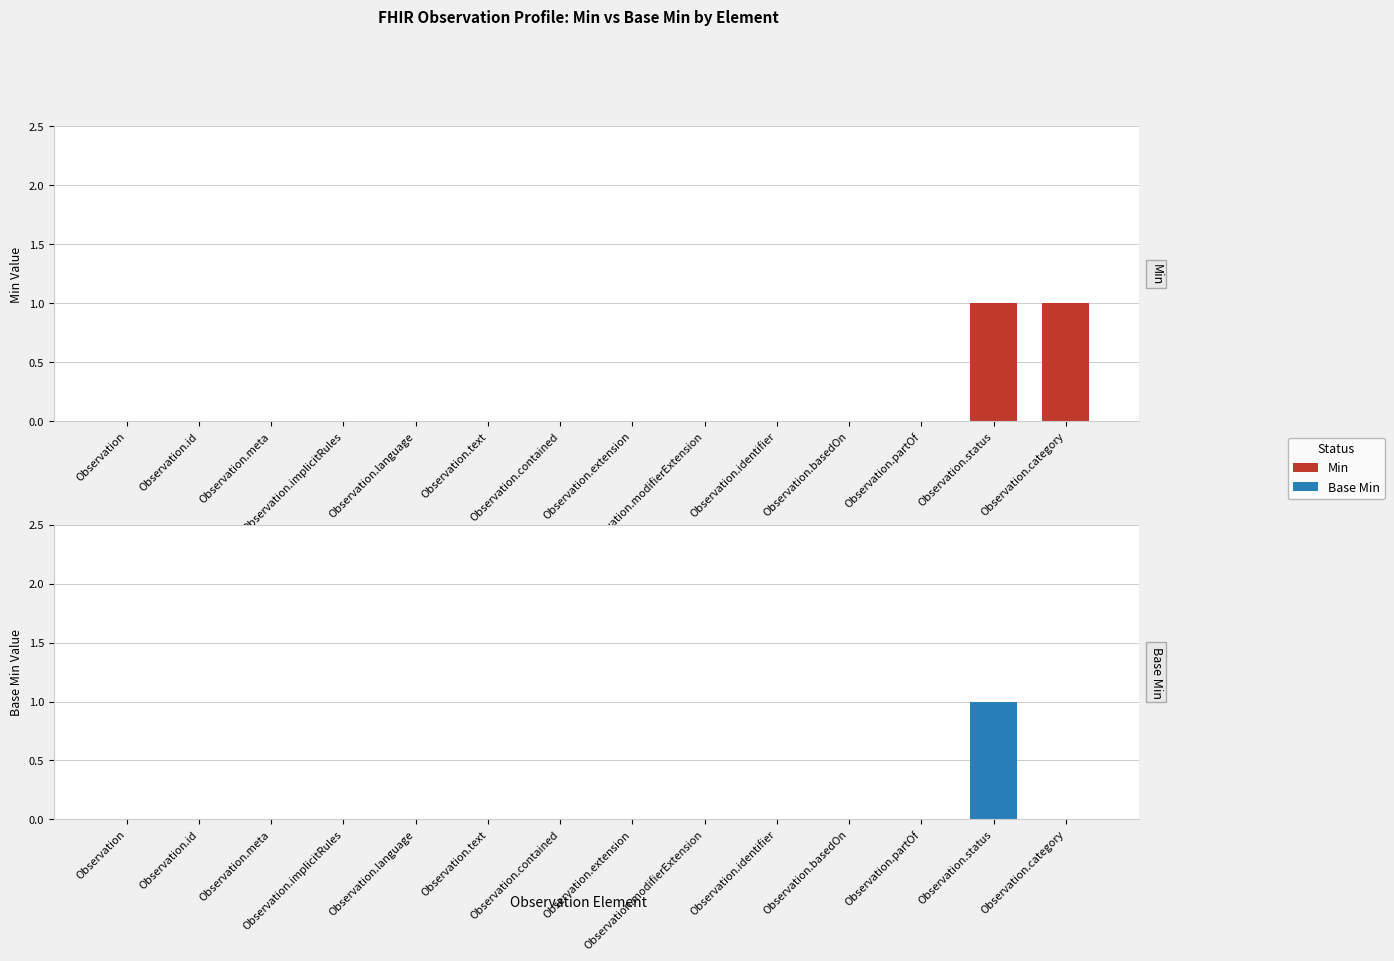

The Min series shows 0 at Observation.text. True or false?

True